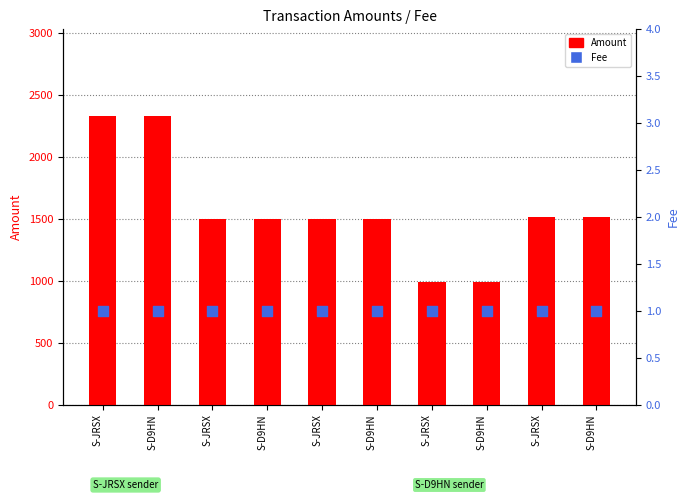

What is the total value across all series at S-D9HN?

2332